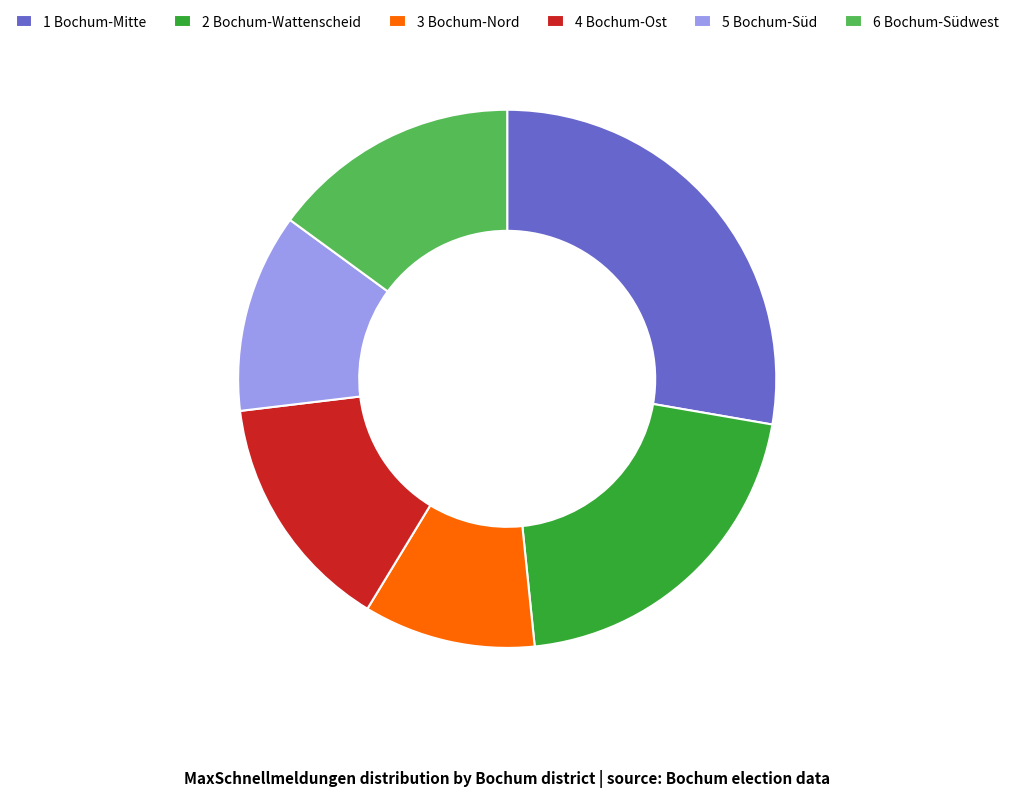

What is the smallest slice in the pie chart?

3 Bochum-Nord